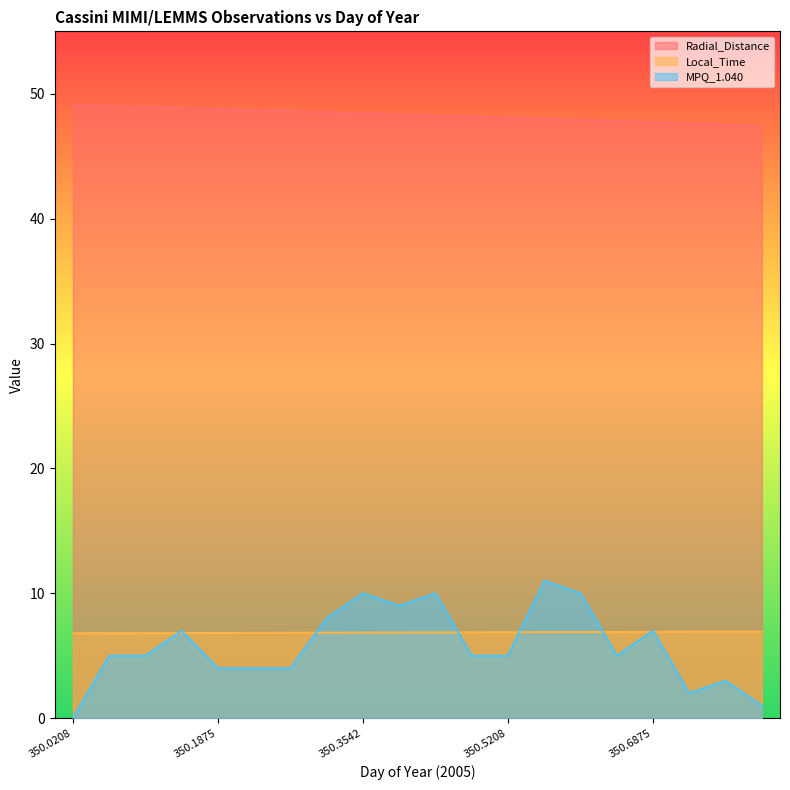

Read the Local_Time value at 350.1458.

6.8